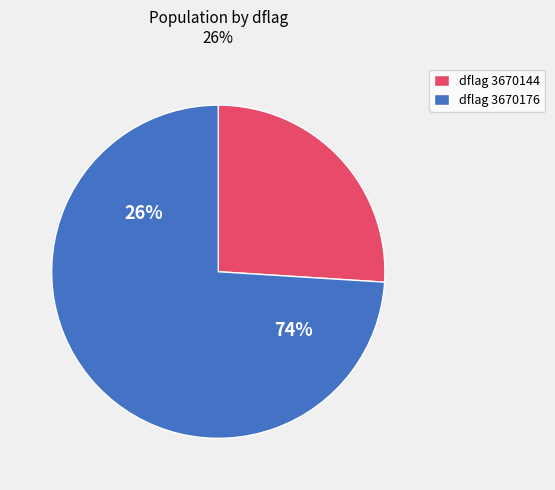

Combined, do 3670176 and 3670144 account for over 50%?

Yes